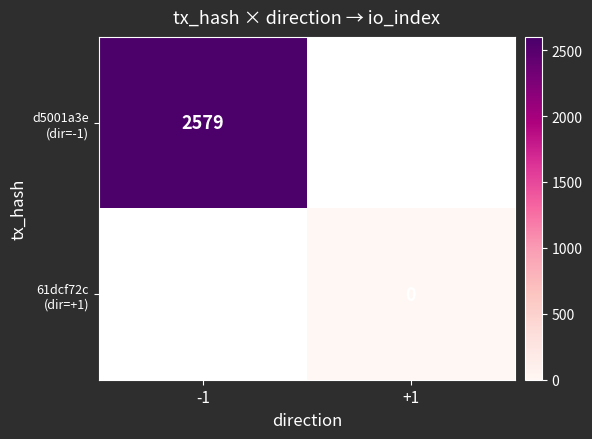

Is the value of d5001a3e (dir=-1) at +1 greater than the value of 61dcf72c (dir=+1) at +1?

No